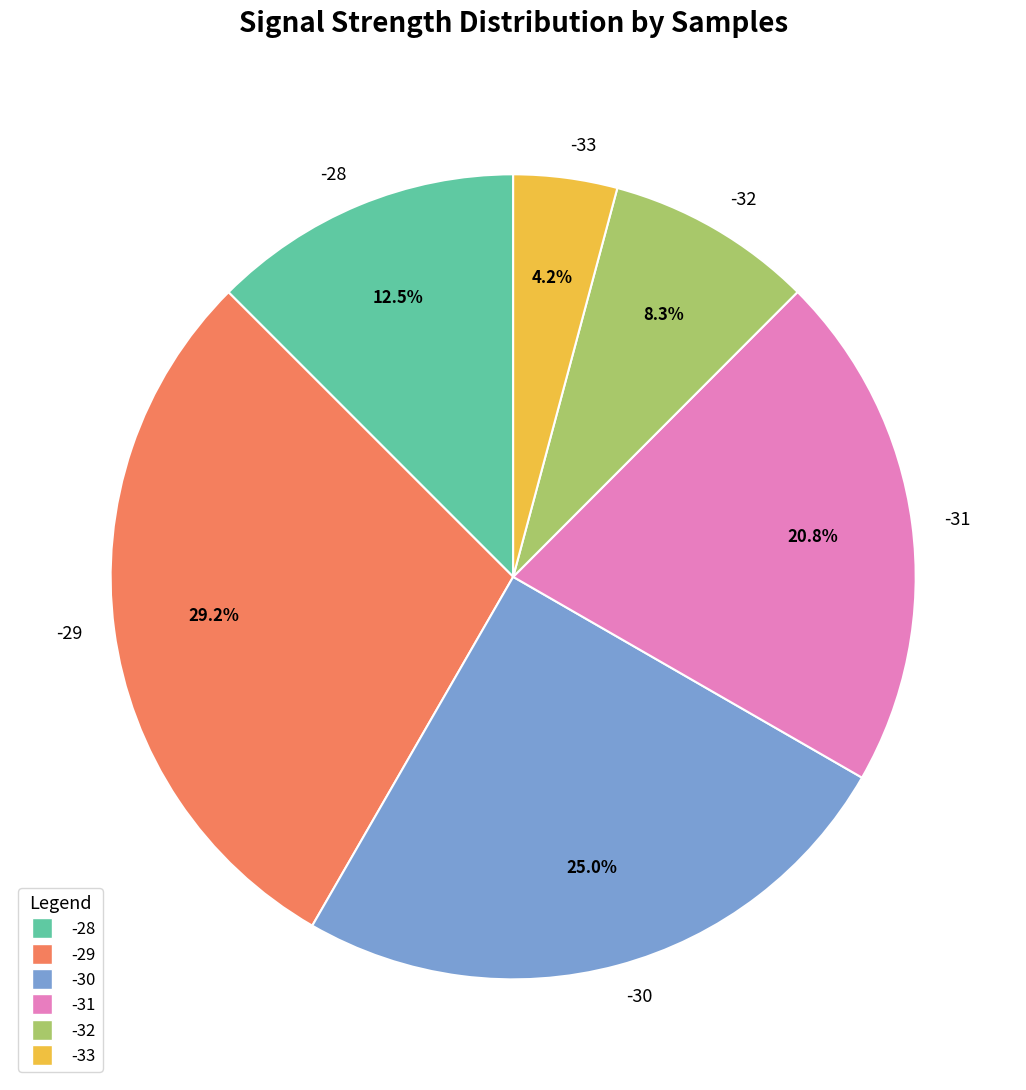

Does any single category account for the majority?

No